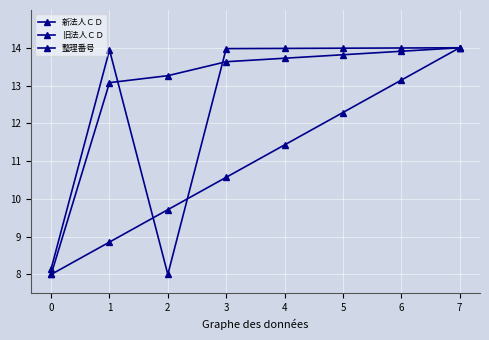

What is the average value of the 整理番号 series?

11.0